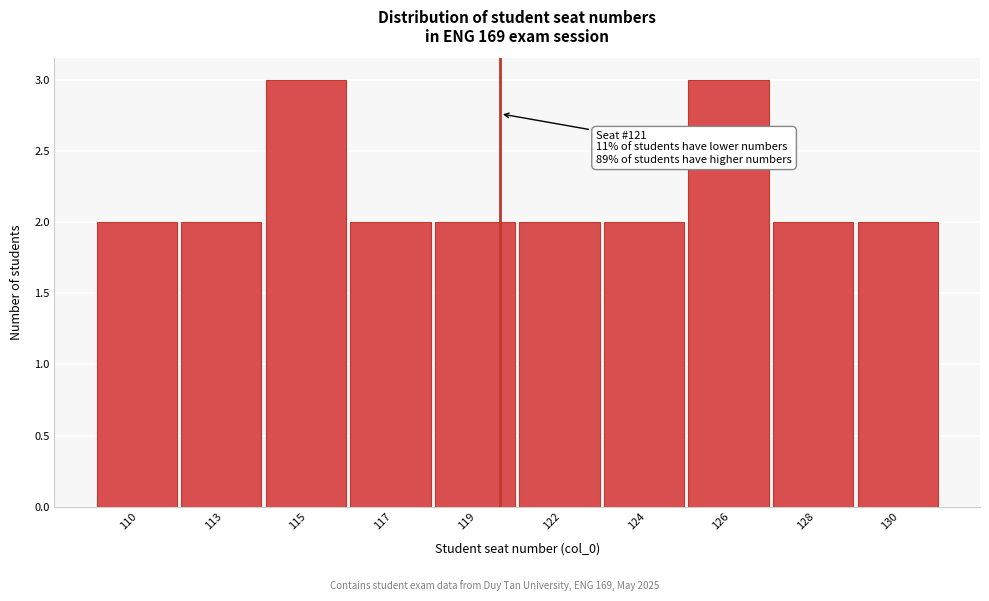

Reading left to right, transcribe all the data shown in this chart.

2	2	3	2	2	2	2	3	2	2